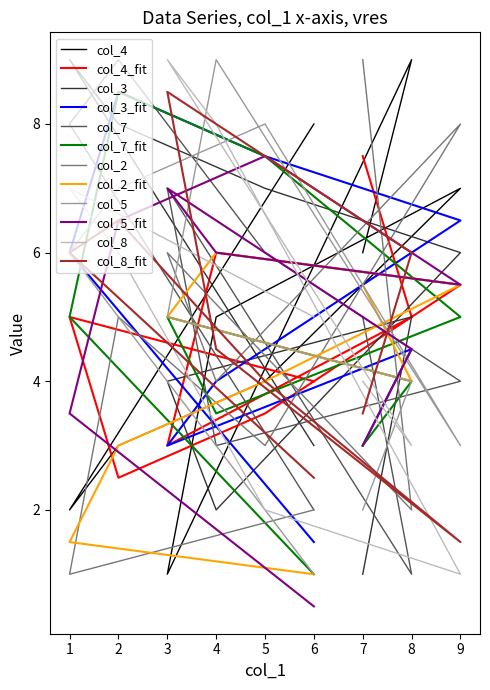

How many times do col_8 and col_2 cross each other?

3